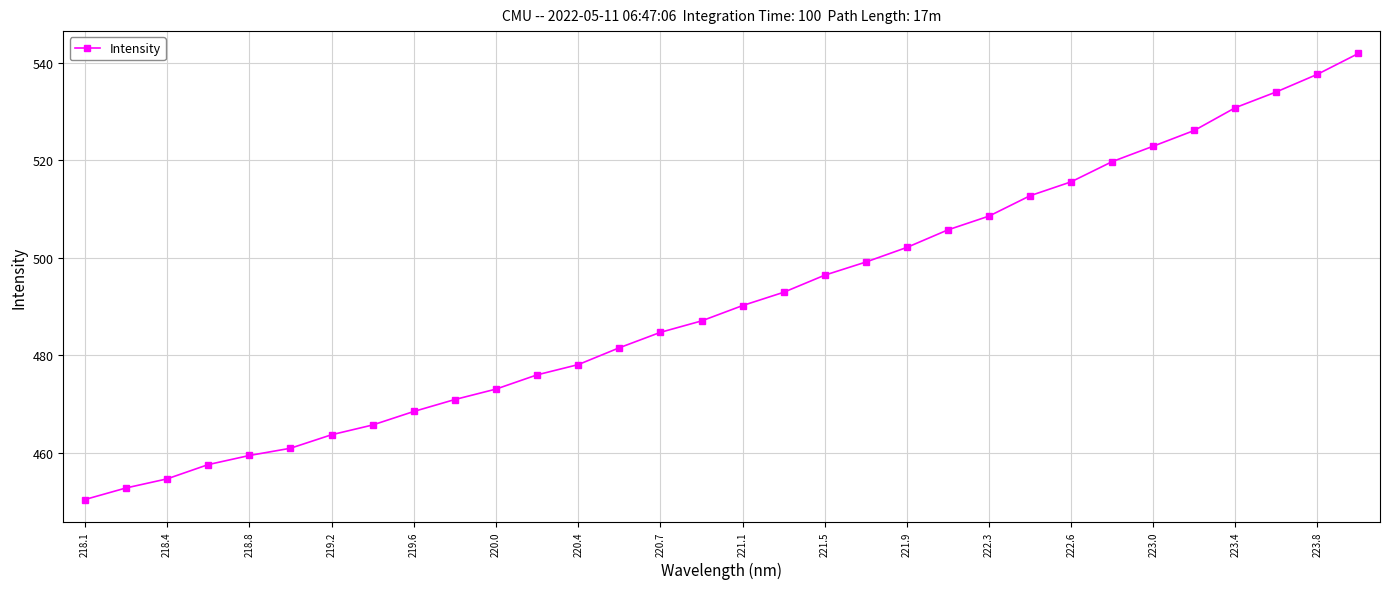

What is the sum of all values?

15722.7